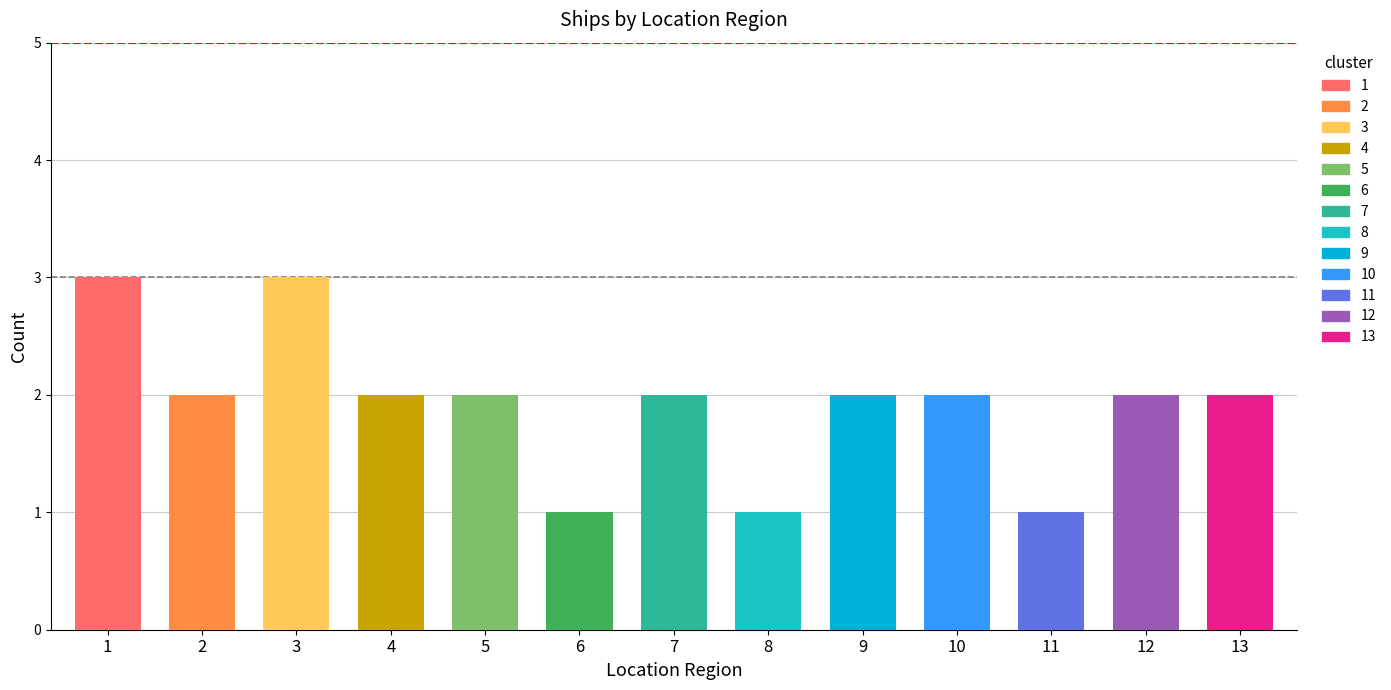

Reading right to left, transcribe all the data shown in this chart.

2	2	1	2	2	1	2	1	2	2	3	2	3